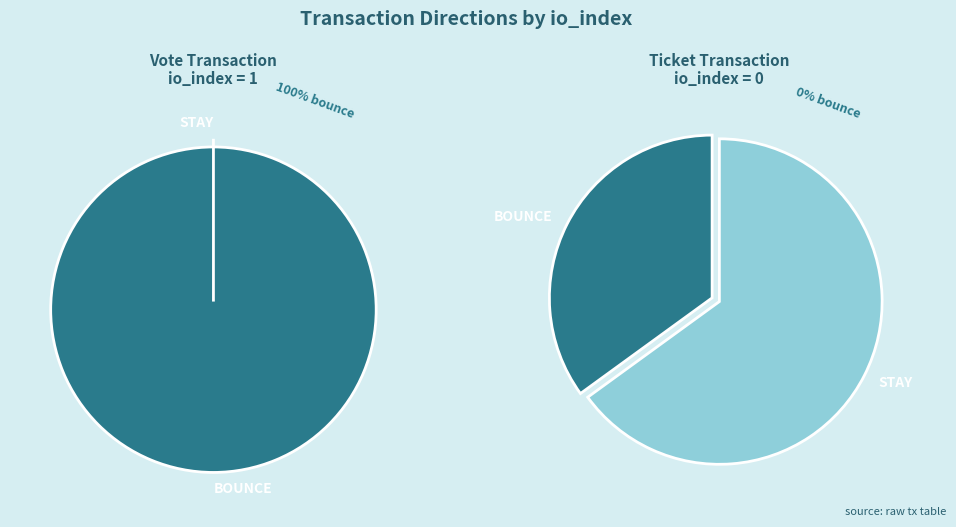

Count the number of slices in the pie.

2